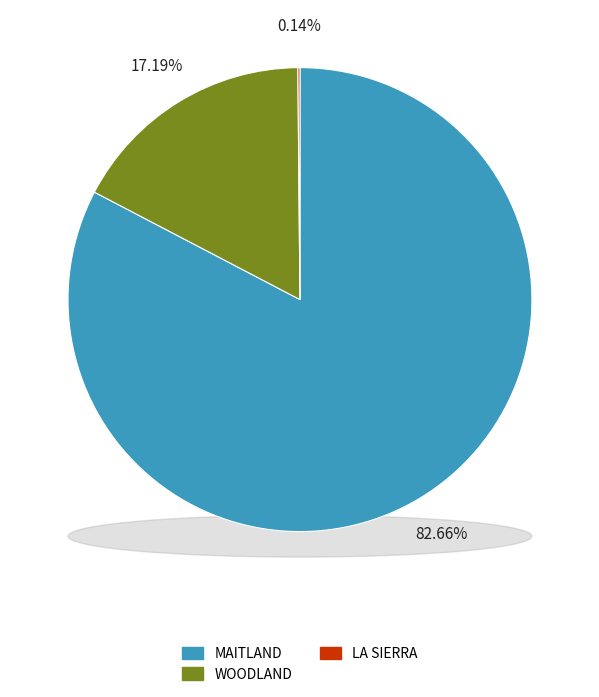

How much of the chart is everything except WOODLAND?

82.8%